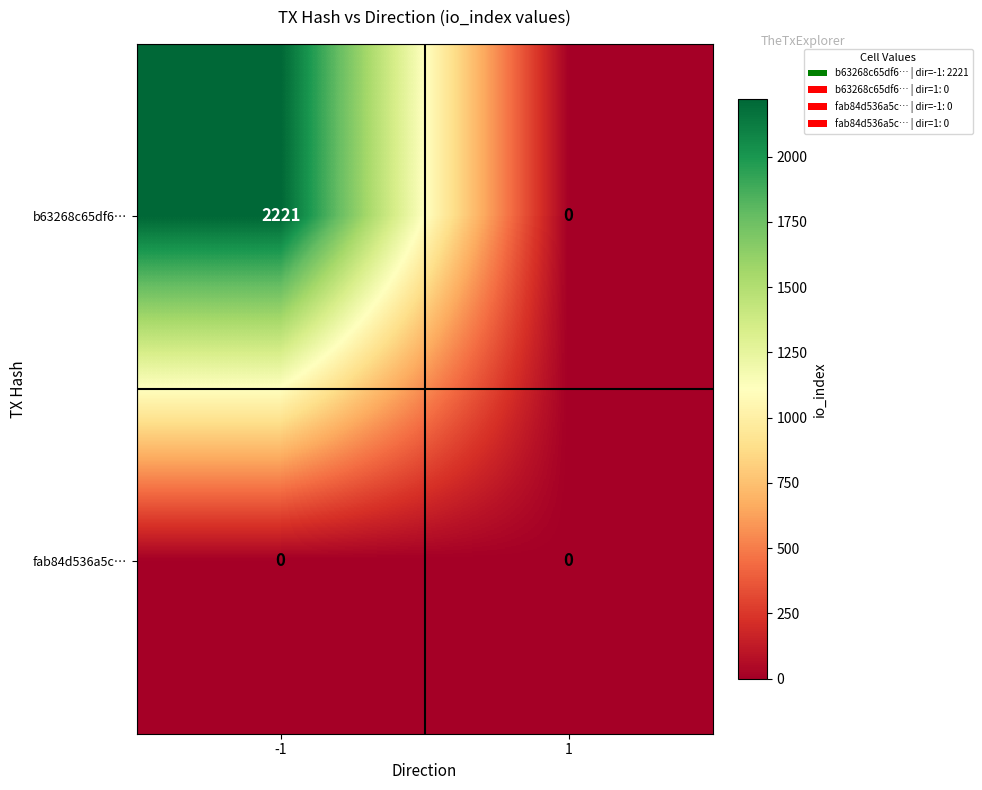

List the series in order of their overall mean, lowest first.

fab84d536a5c…, b63268c65df6…